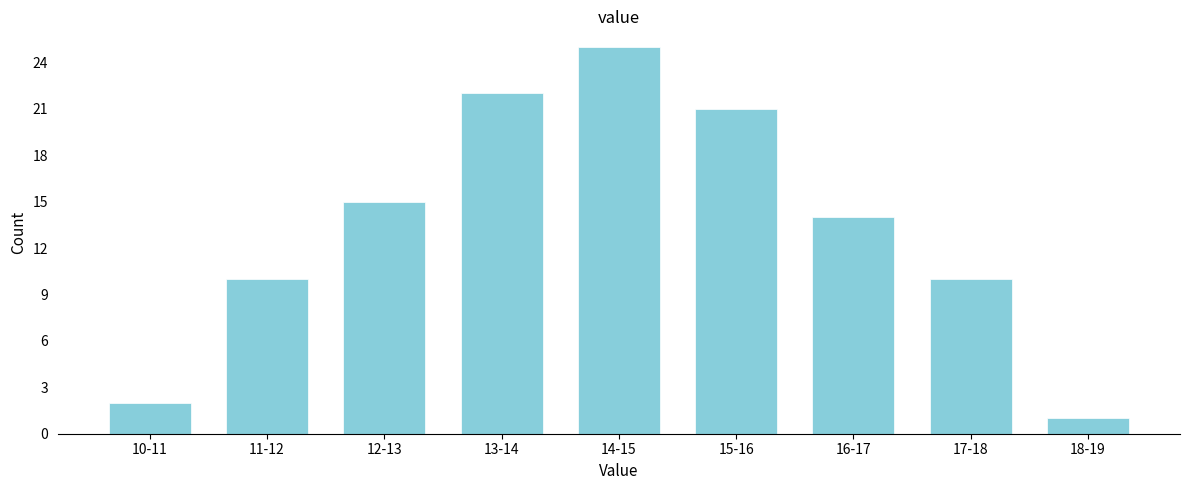

Reading right to left, extract all data points from this chart.

1	10	14	21	25	22	15	10	2